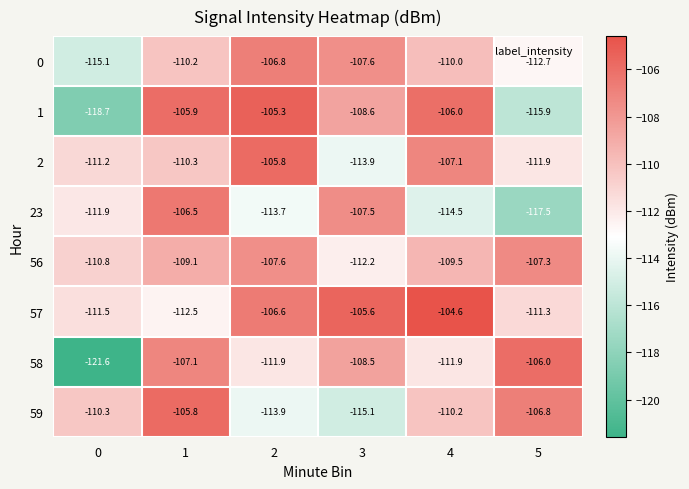

What is the approximate value of 1 at 4?

-106.0